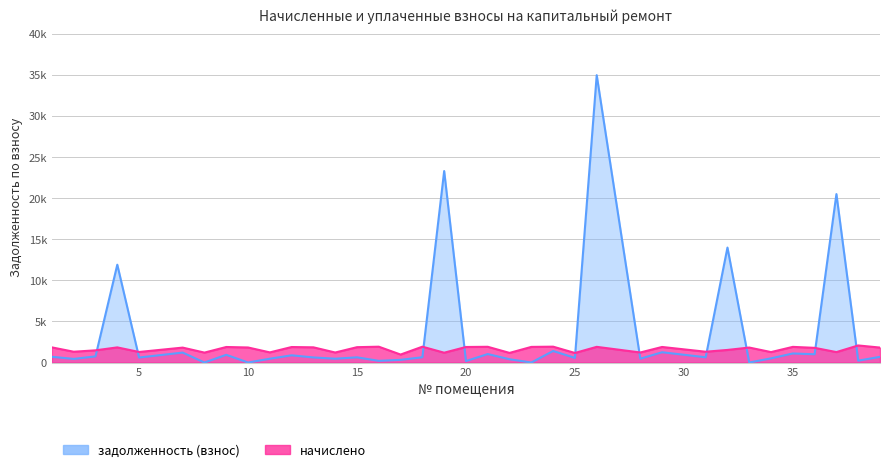

True or false: начислено has a value of 1891.4 at 29.

True